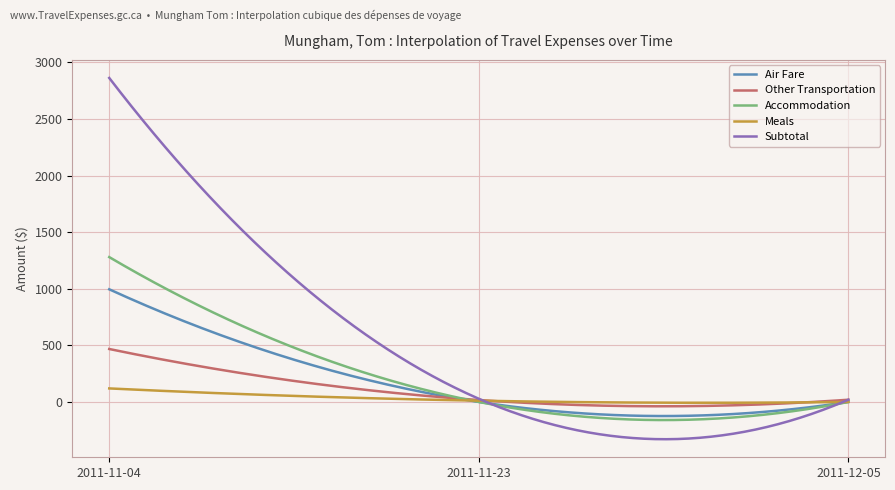

List the series in order of their peak value, highest first.

Subtotal, Accommodation, Air Fare, Other Transportation, Meals